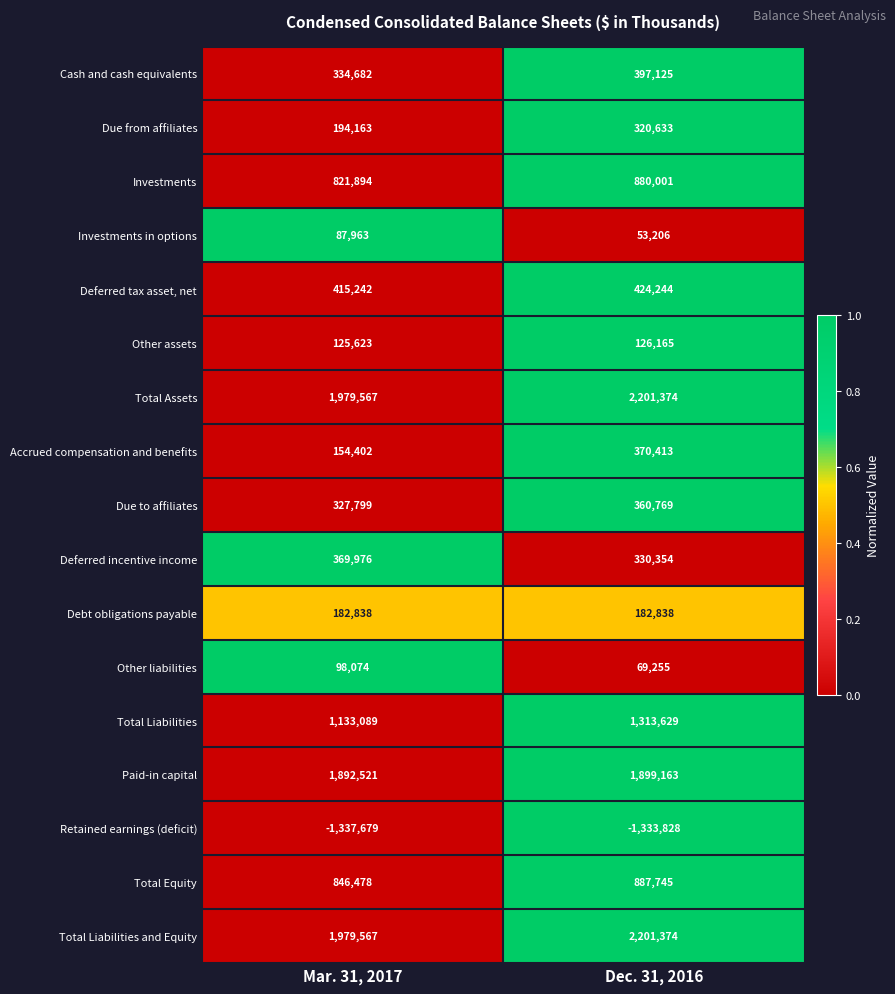

List the labels in order of Total Equity value, smallest first.

Mar. 31, 2017, Dec. 31, 2016